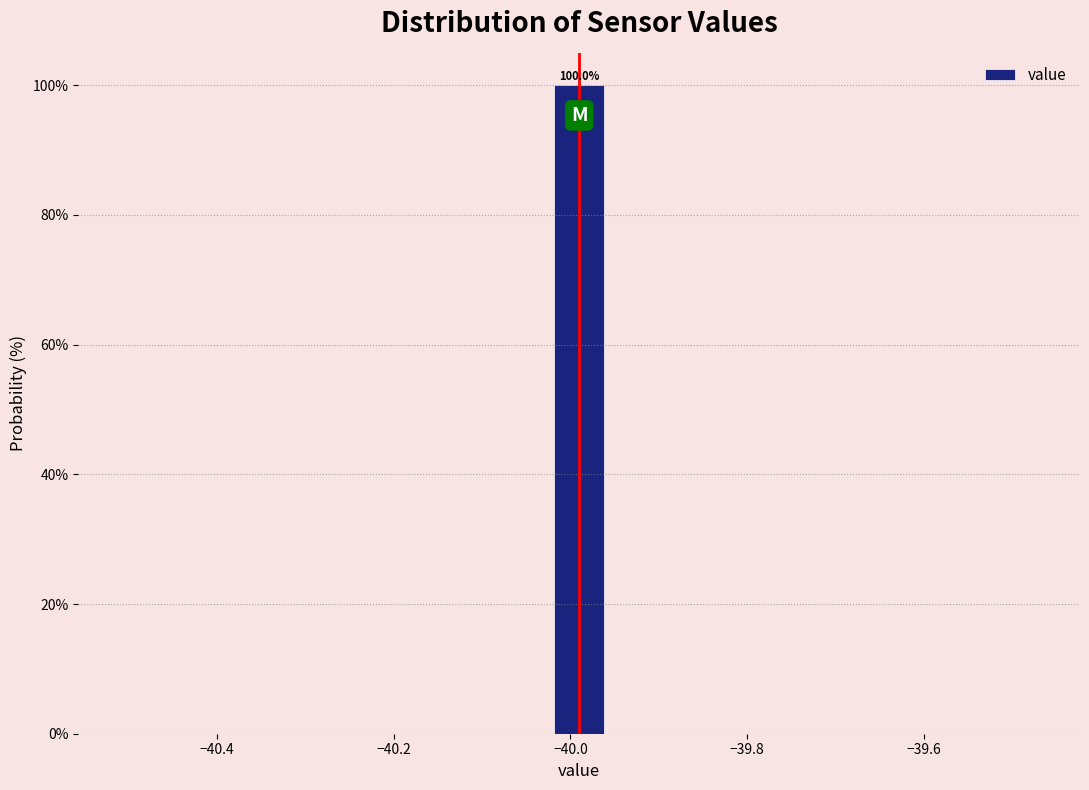

Read against the x-axis, roughly where is the centre of the tallest bar?

-39.98